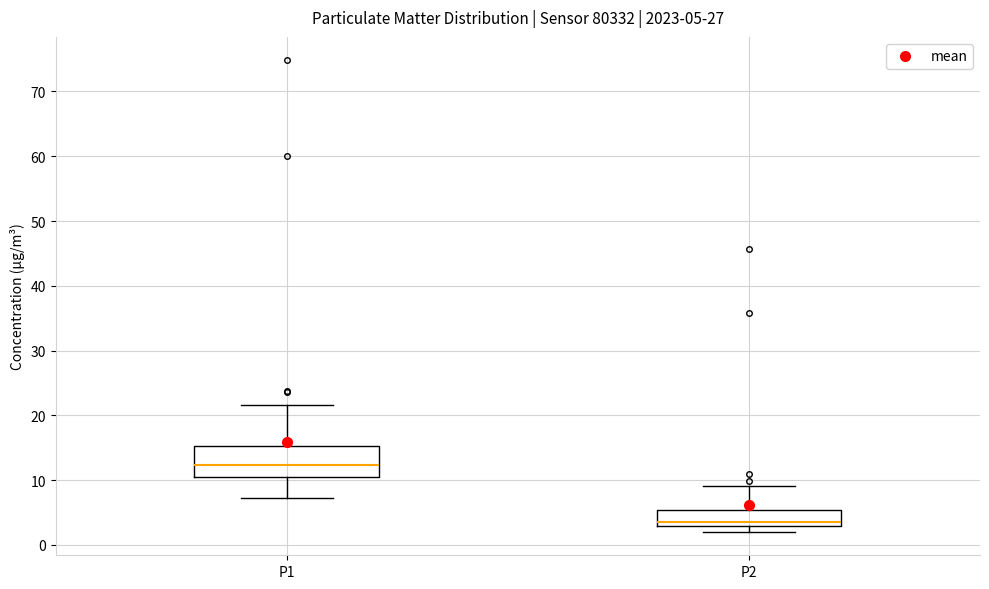

Which box's median line is the lowest?

P2